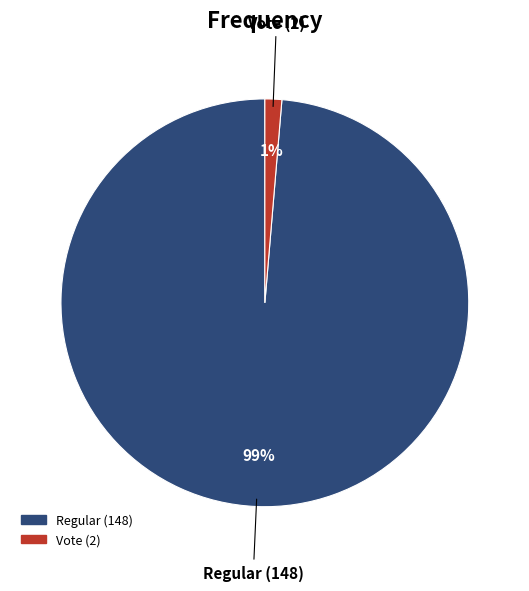

Between Regular (148) and Vote (2), which is larger?

Regular (148)